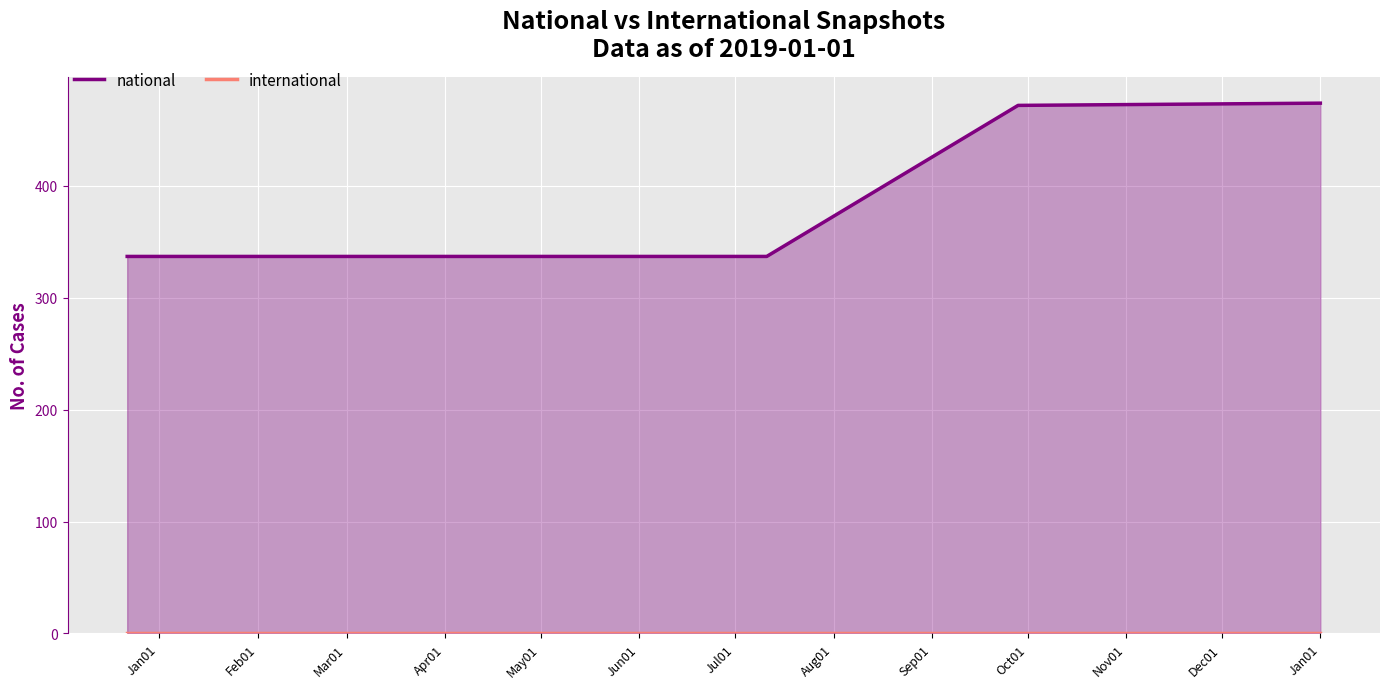

At Jan01, list the series in order from smallest to largest.

international, national